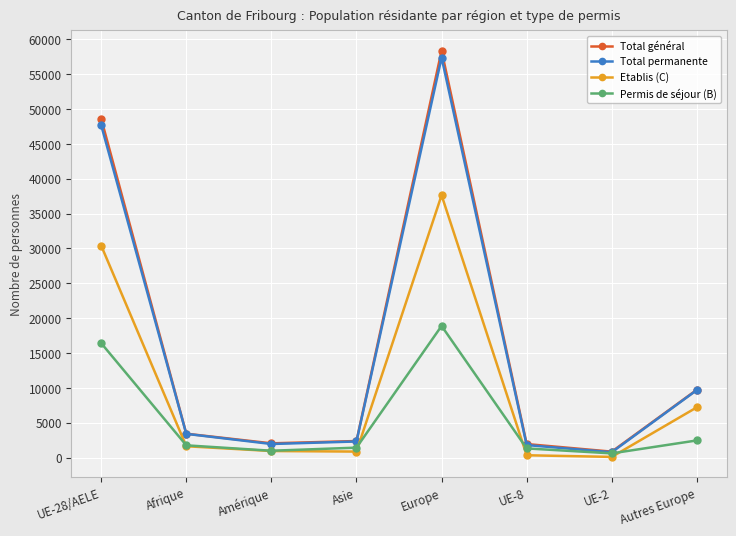

At which category is the sum across all series the highest?

Europe